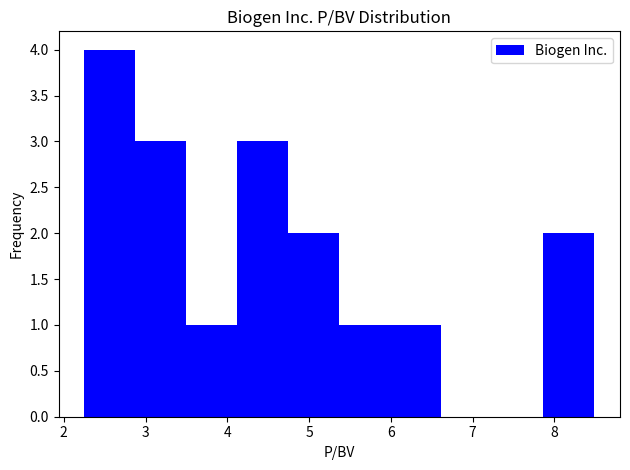

Reading left to right, list every bar in this chart as the range it spans on the x-axis followed by its height. Neither the bar edges nor the heights are printed on the chart, so give them approximately, as read against the axes.

2.3 to 2.9: 4
2.9 to 3.5: 3
3.5 to 4.1: 1
4.1 to 4.7: 3
4.7 to 5.4: 2
5.4 to 6.0: 1
6.0 to 6.6: 1
6.6 to 7.2: 0
7.2 to 7.9: 0
7.9 to 8.5: 2